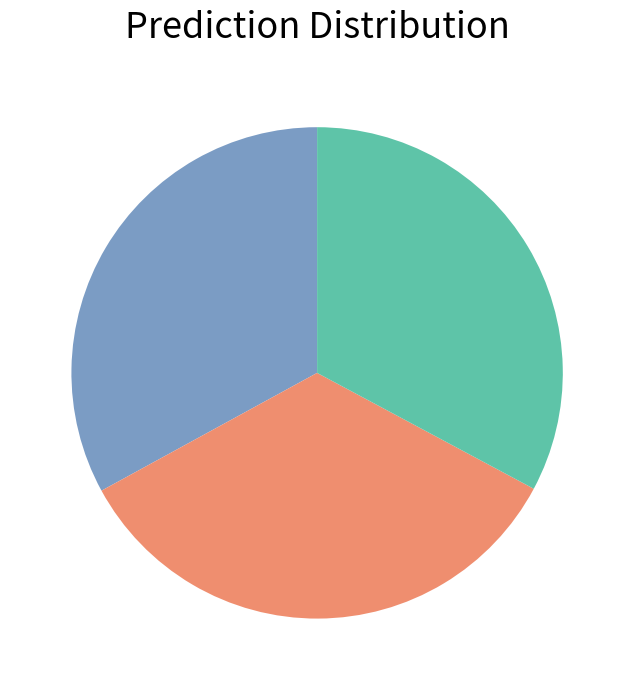

Is there a majority slice in this chart?

No